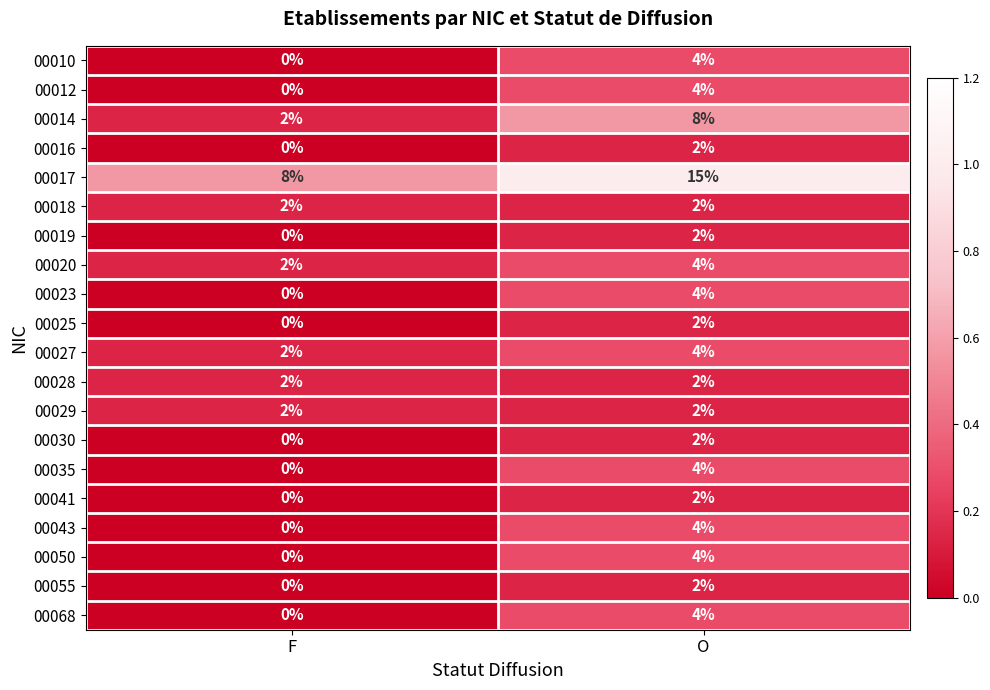

How many categories are shown in the chart?

2